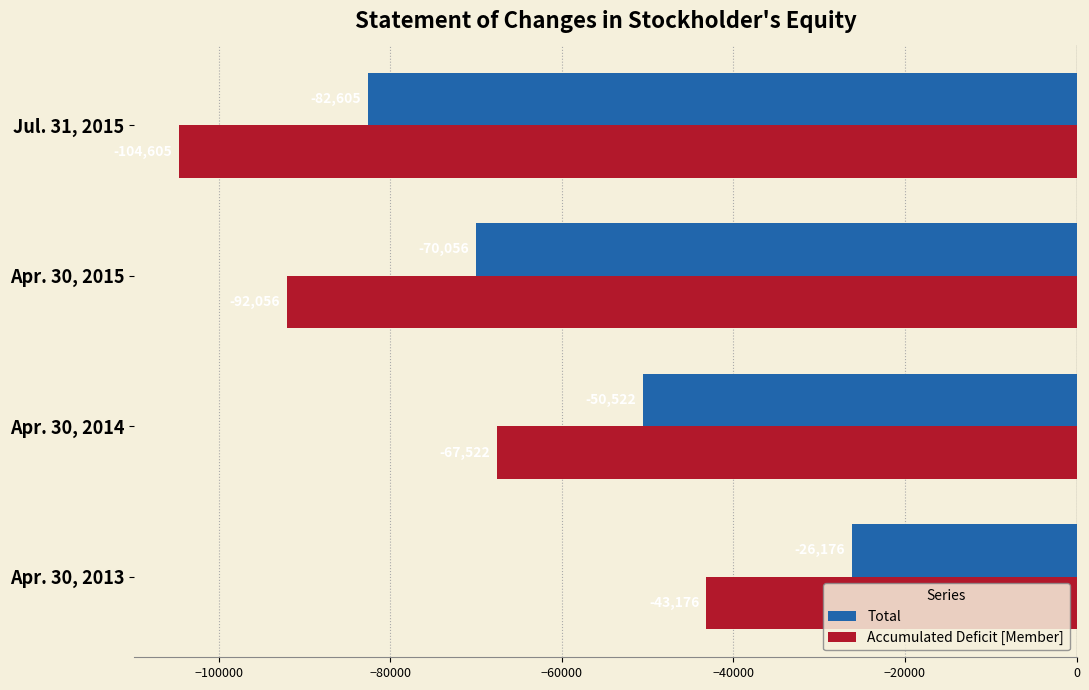

Which category has the highest value across all series?

Apr. 30, 2013